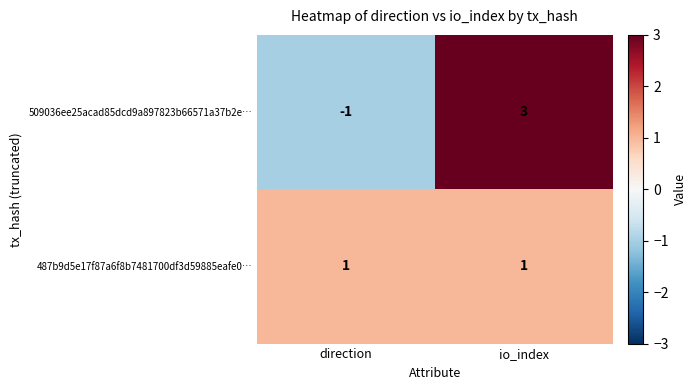

Reading left to right, extract all data points from this chart.

509036ee25acad85dcd9a897823b66571a37b2e…: direction=-1	io_index=3
487b9d5e17f87a6f8b7481700df3d59885eafe0…: direction=1	io_index=1